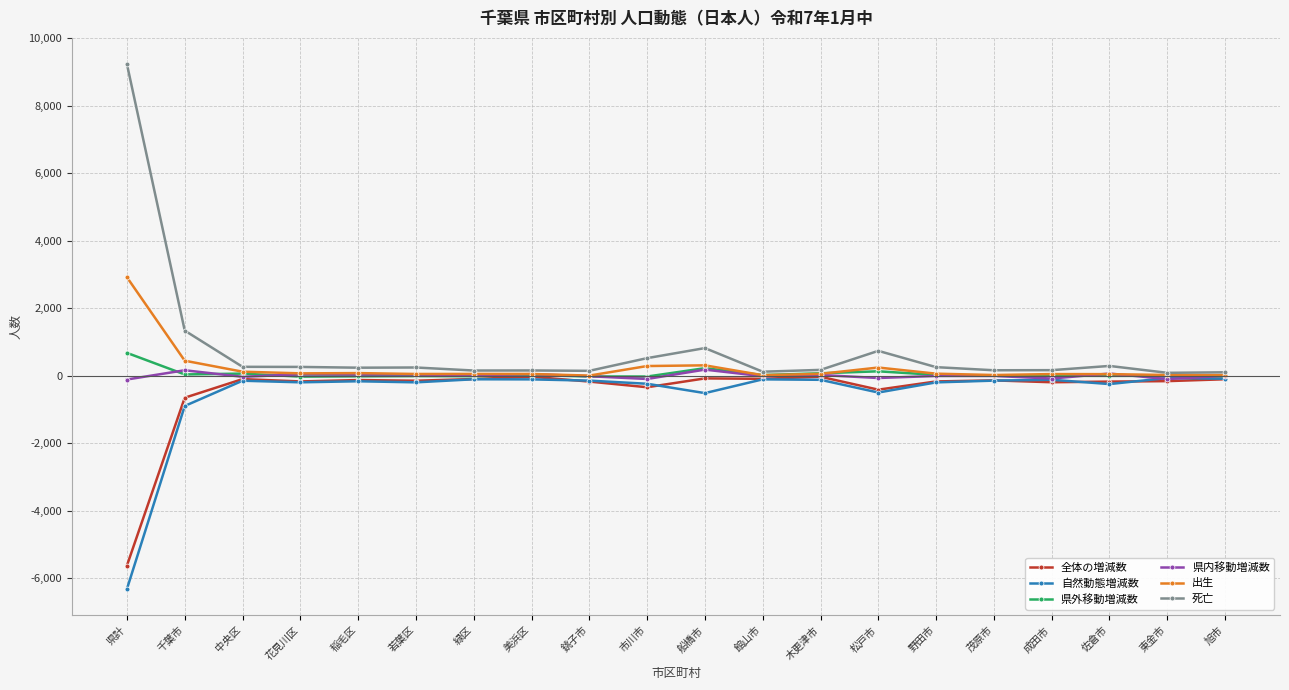

What is the value of the 出生 point at the 9th from the left?

8